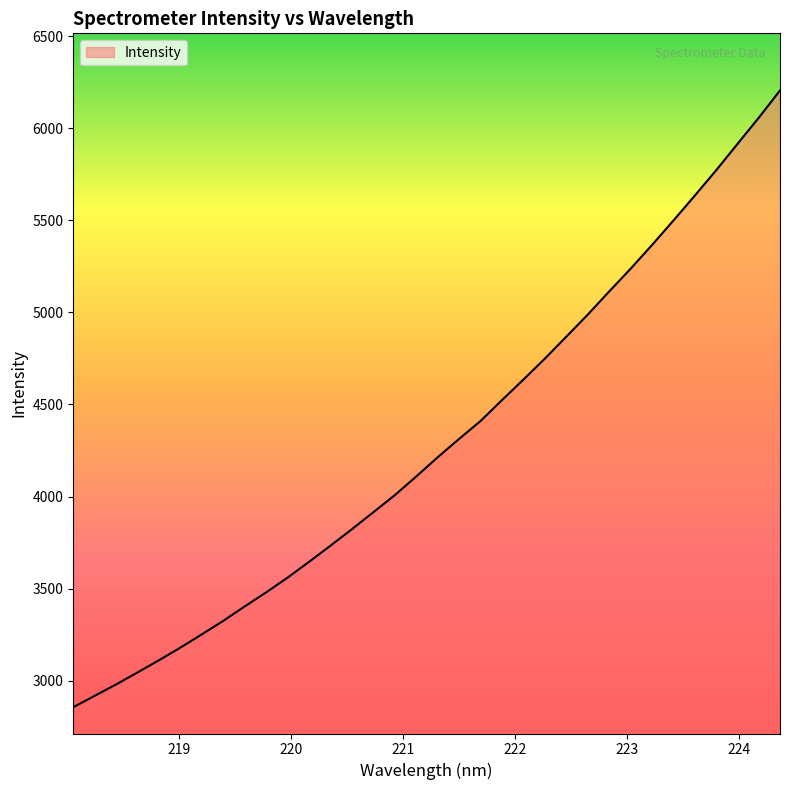

What is the difference between the maximum and minimum values?

3351.2